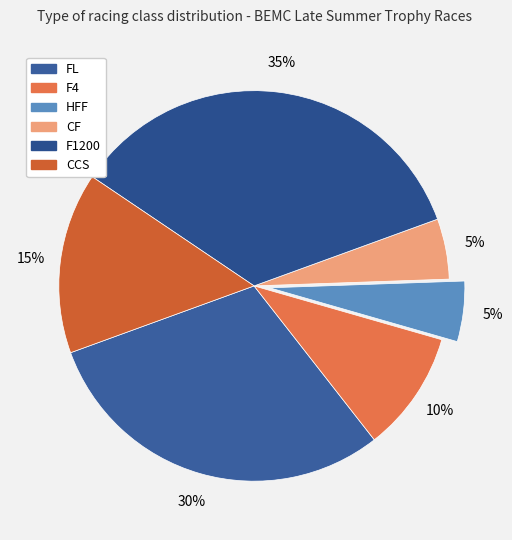

How many slices are in this pie chart?

6